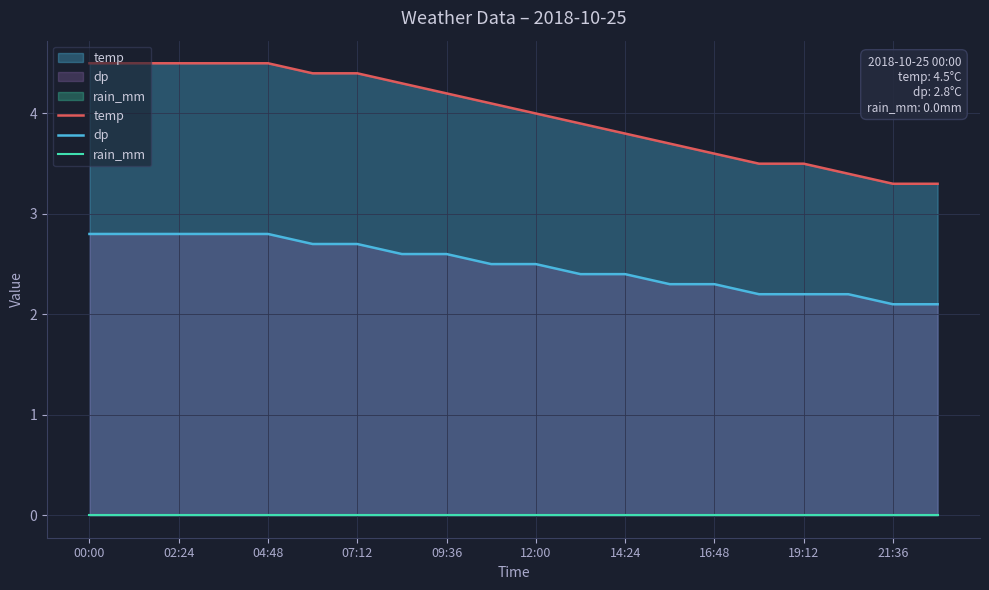

Rank the series by their average value, from lowest to highest.

rain_mm, dp, temp